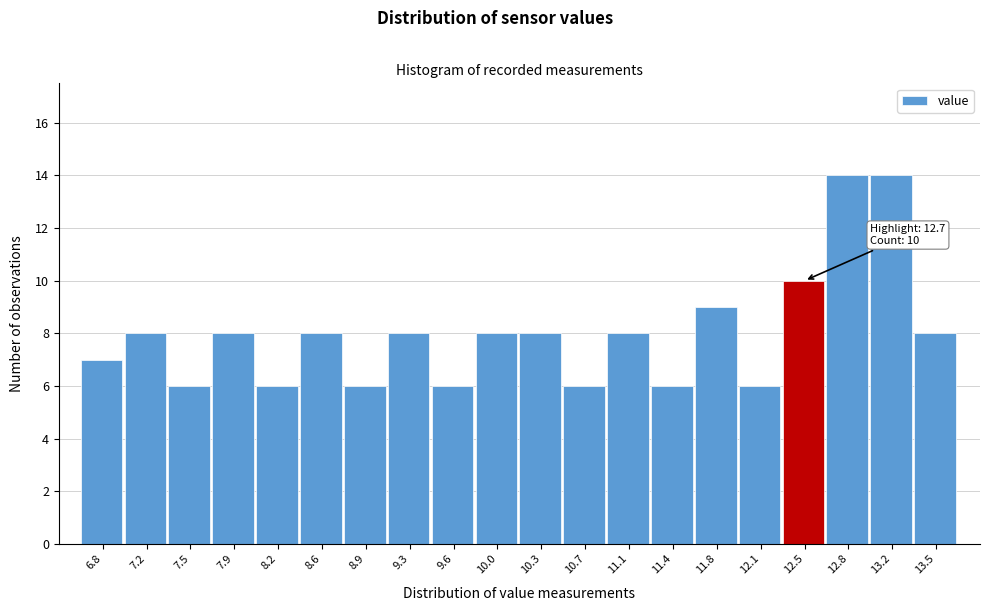

Reading right to left, list all the values displayed in this chart.

8	14	14	10	6	9	6	8	6	8	8	6	8	6	8	6	8	6	8	7